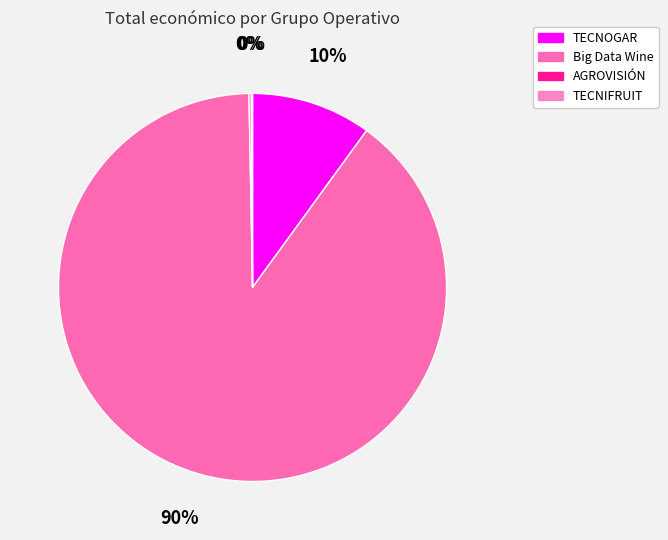

Is it true that TECNOGAR is 24% of the pie?

False